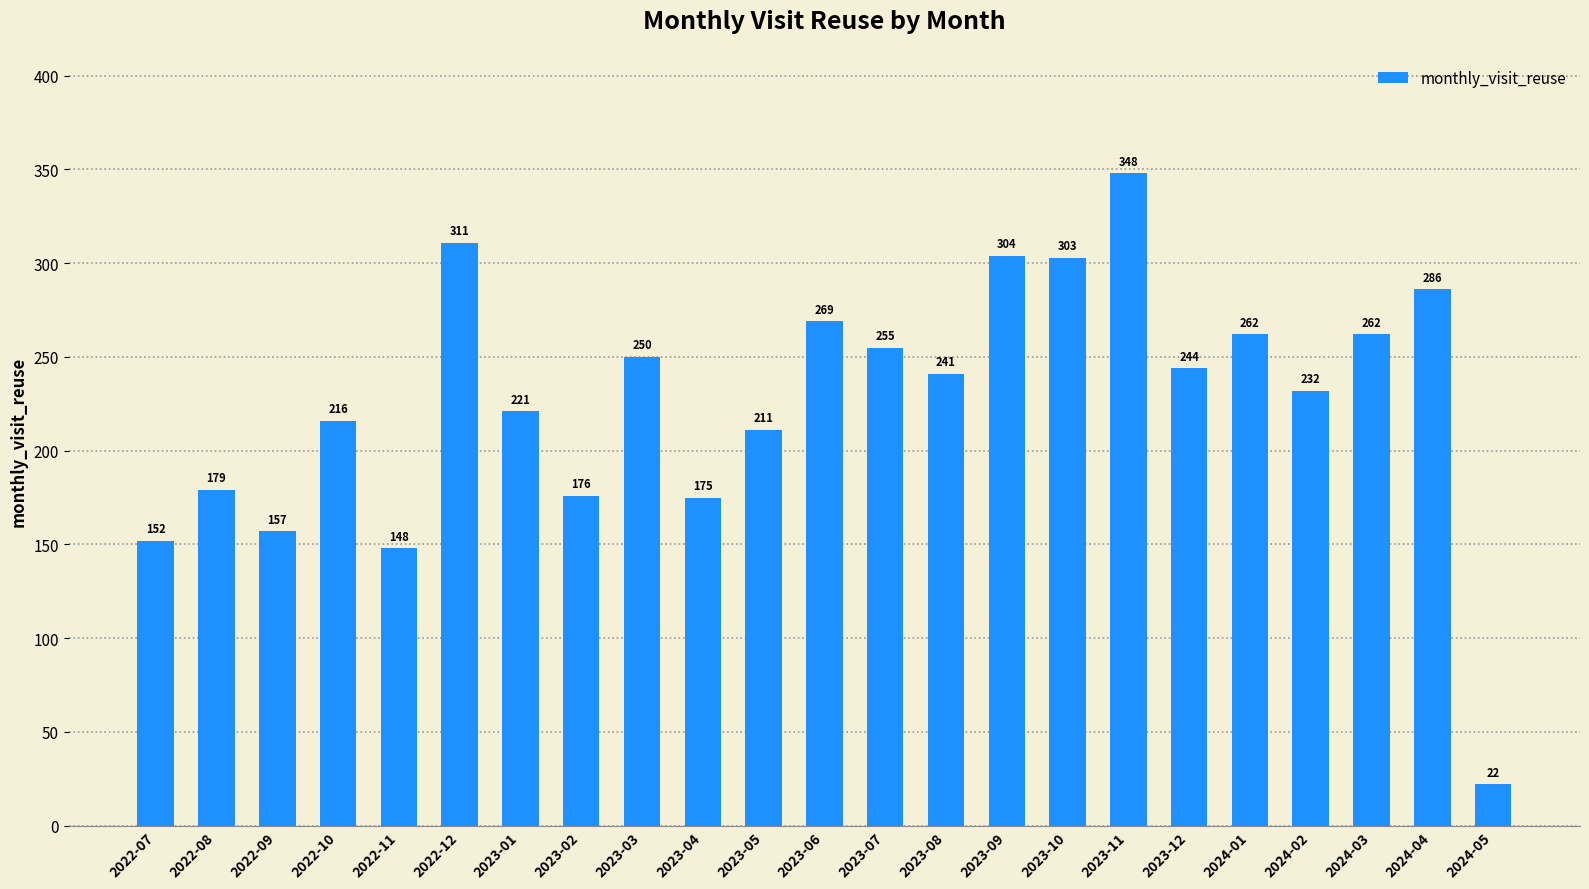

What is the difference between the maximum and second lowest values?

200